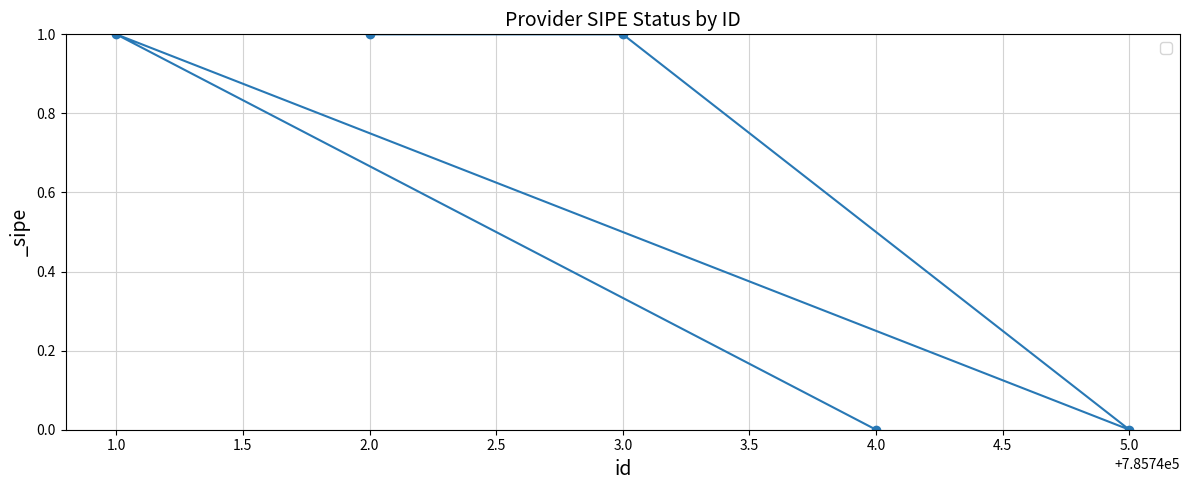

What is the sum of all values?

3